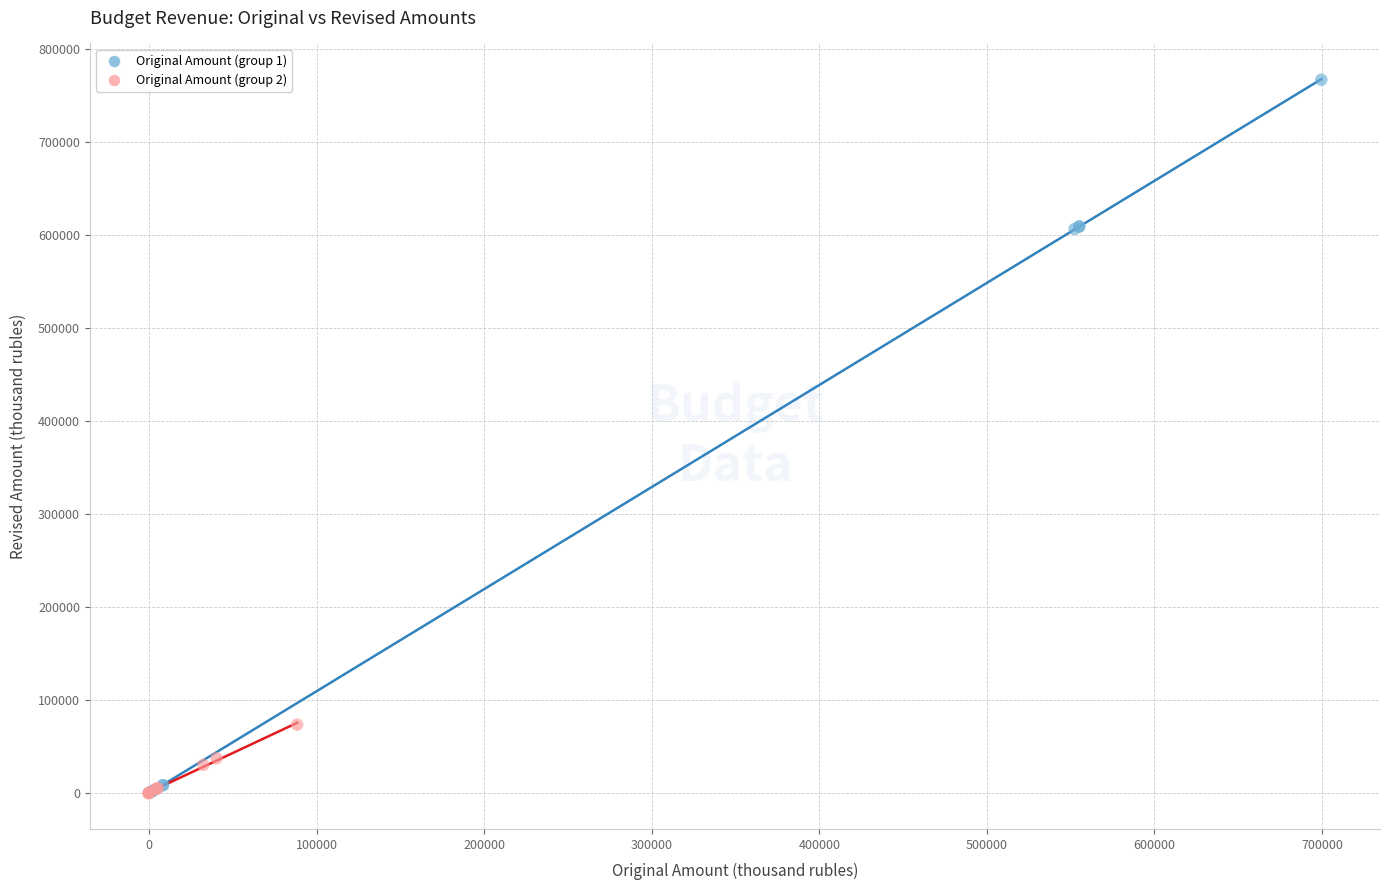

Which series reaches the maximum Y coordinate?

Original Amount (group 1)